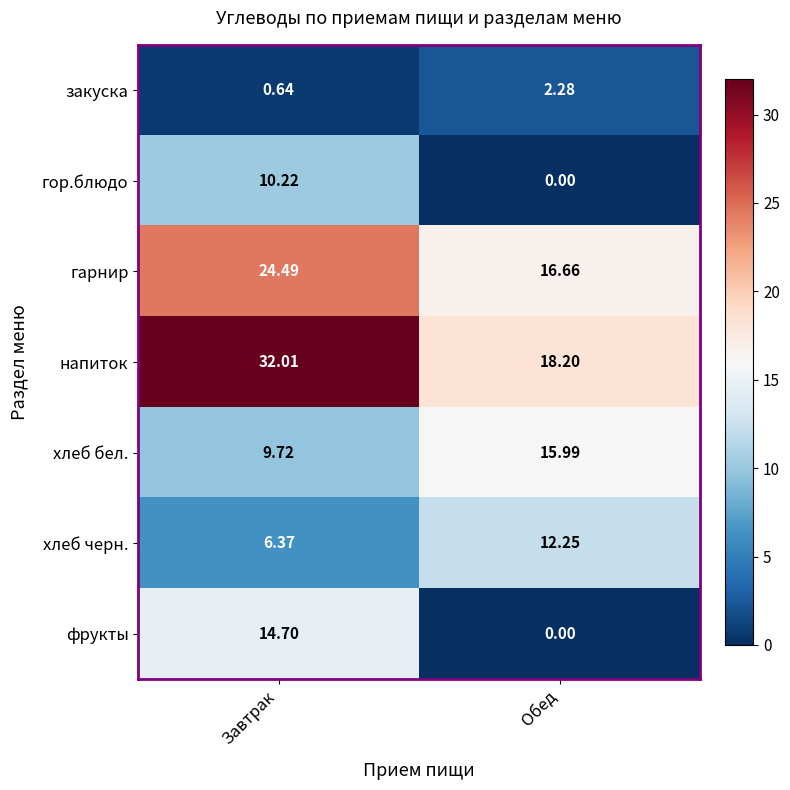

What is the difference between the highest and lowest values at Обед?

18.2